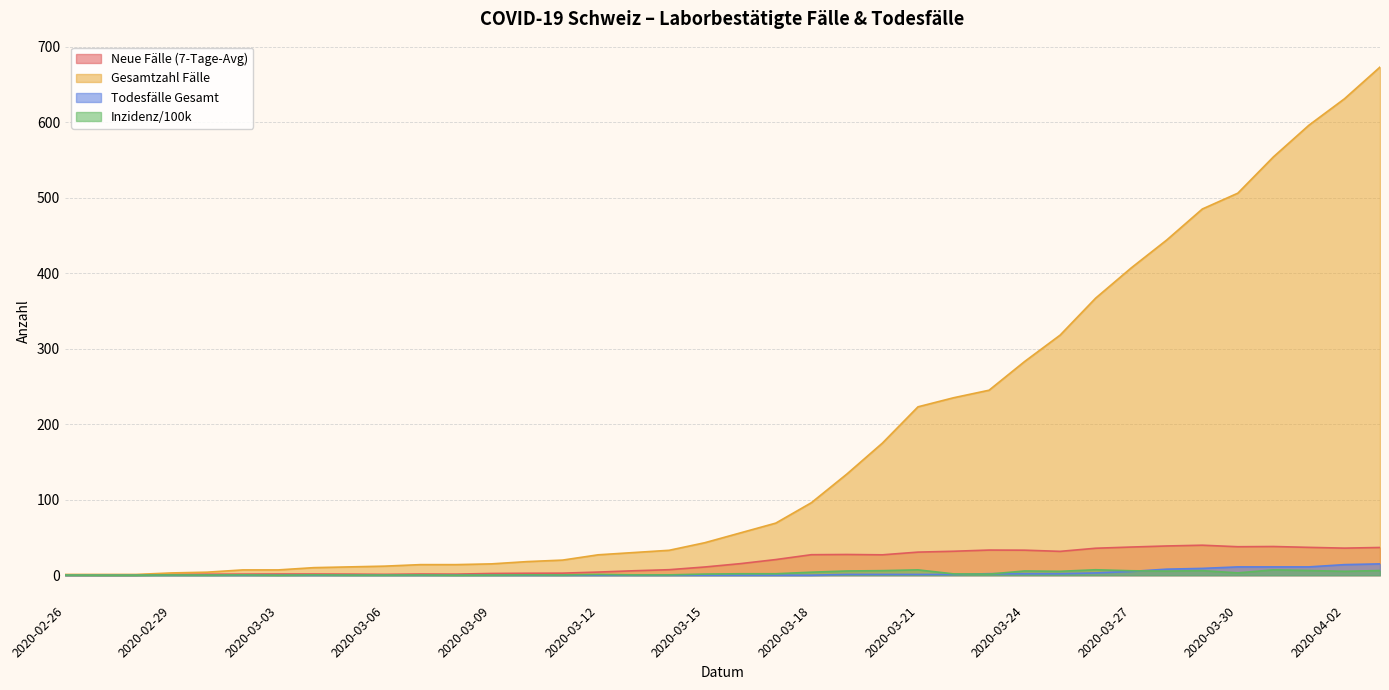

Which category has the lowest value in the Neue Fälle (7-Tage-Avg) series?

2020-02-26